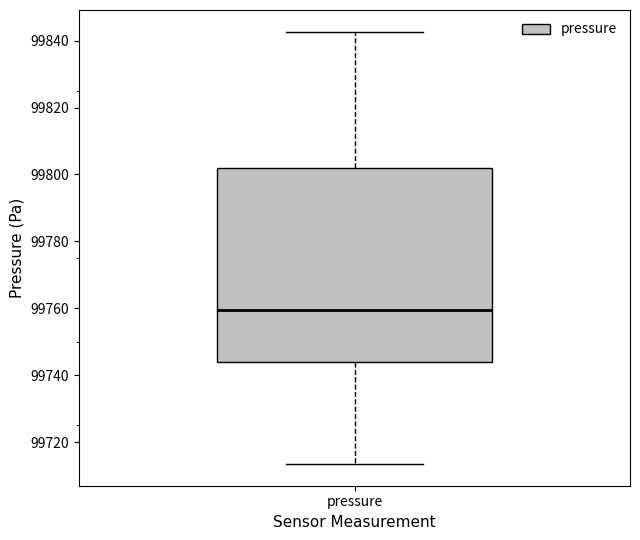

Transcribe this box plot: give where the median line is, the range the box spans, and where the two whiskers end, as read against the y-axis. The values are not printed on the chart, so give them approximately, as read against the axis.

median 99760, box 99744 to 99802, whiskers 99714 to 99842